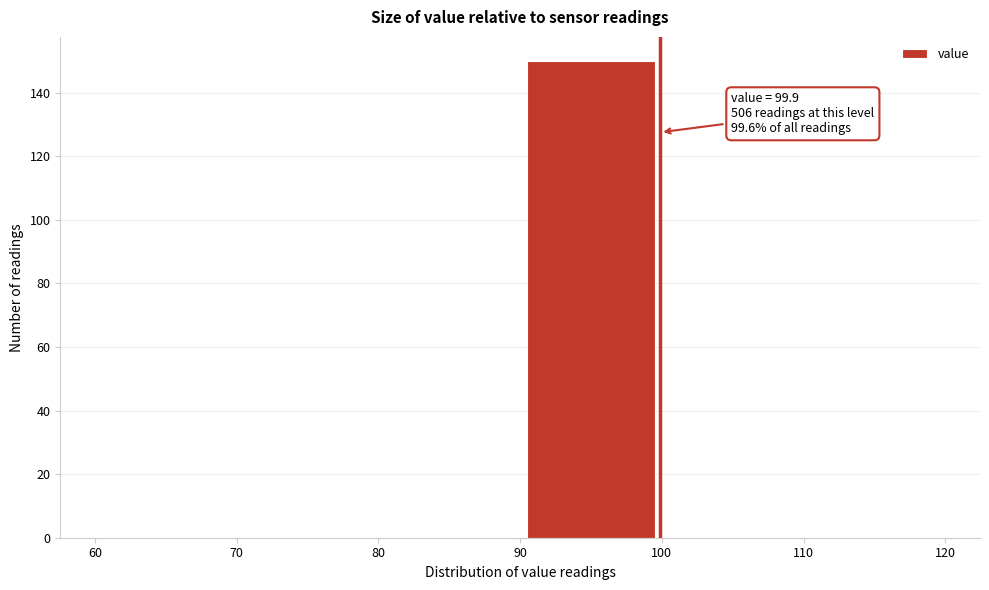

Which range on the x-axis has the tallest bar?

90 to 100